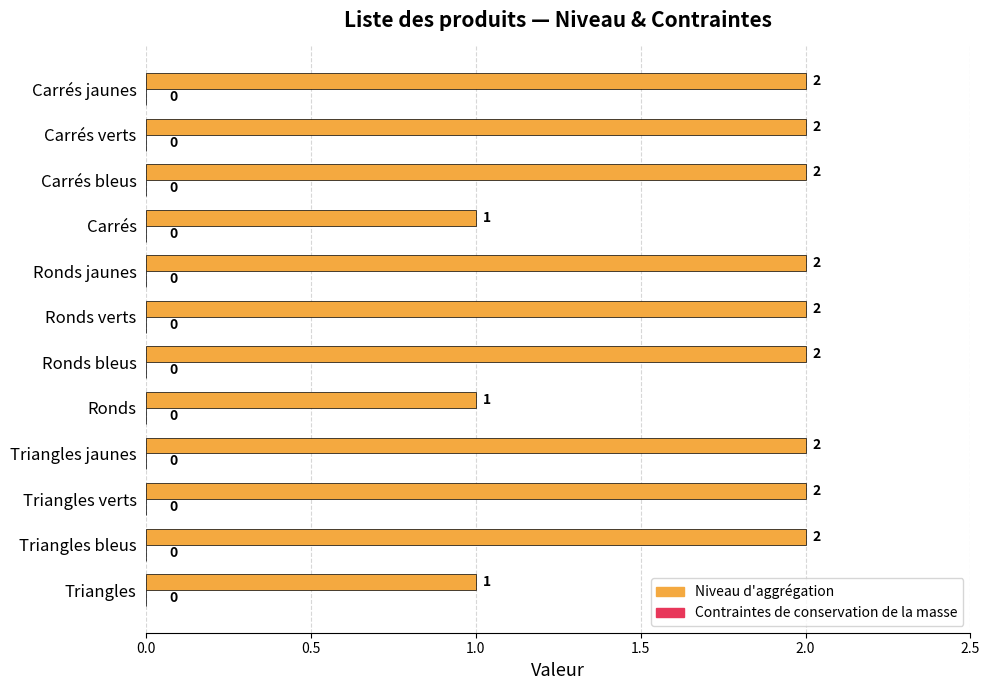

What is the sum of the values at Ronds verts and Triangles?

3